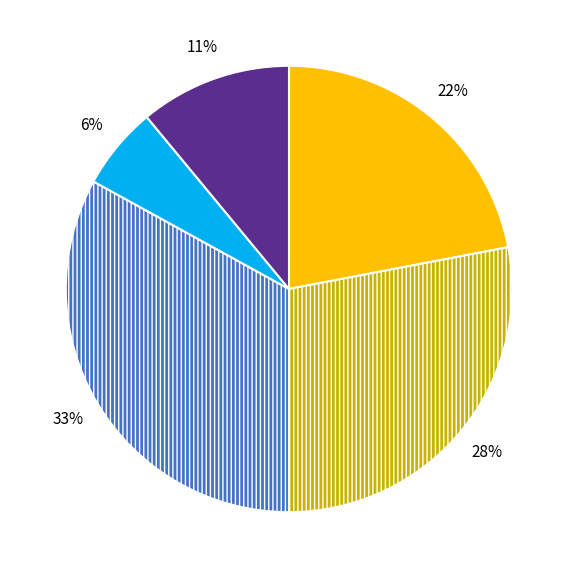

Does any single category account for the majority?

No